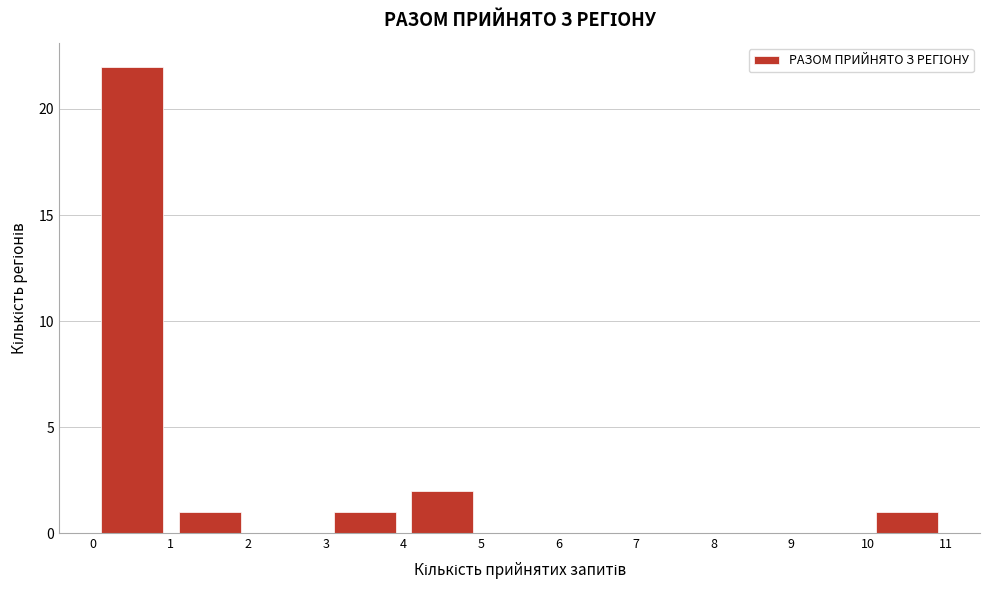

Which range on the x-axis has the tallest bar?

0 to 1